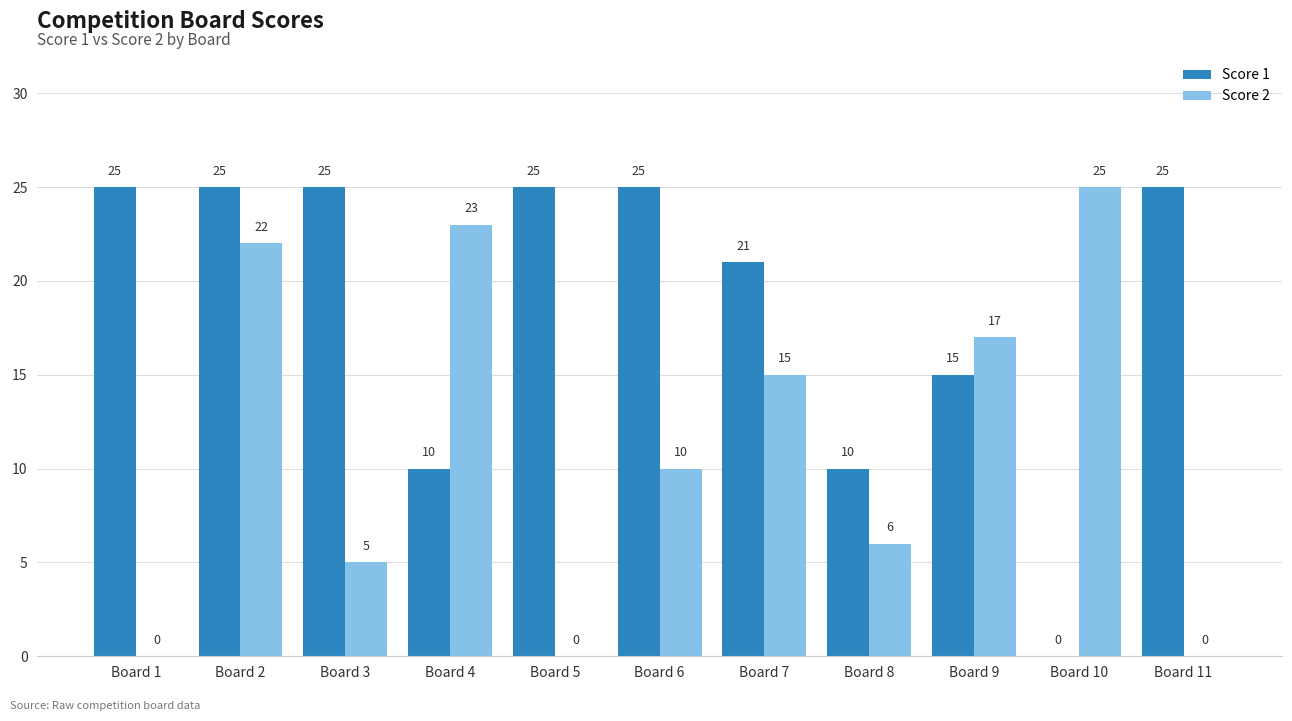

What is the spread (max minus min) of values at Board 1?

25